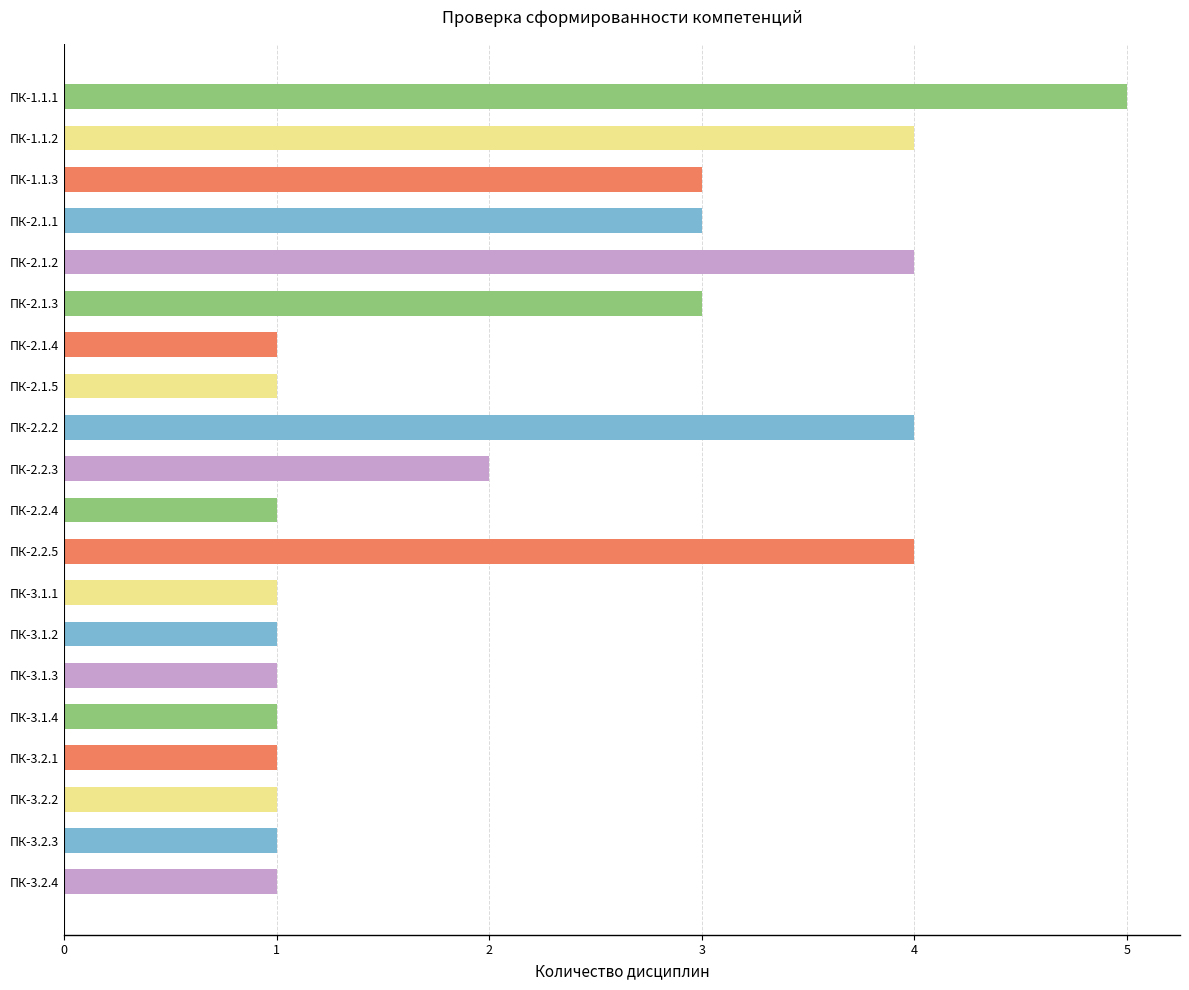

What is the average value?

2